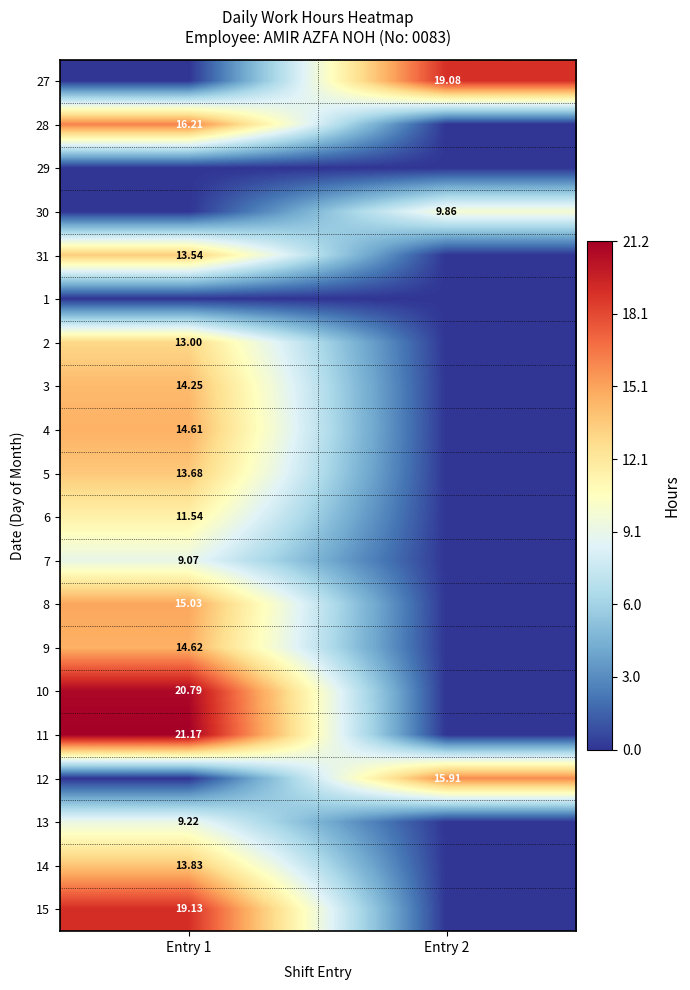

Is the value of 1 at Entry 2 greater than the value of 2 at Entry 1?

No